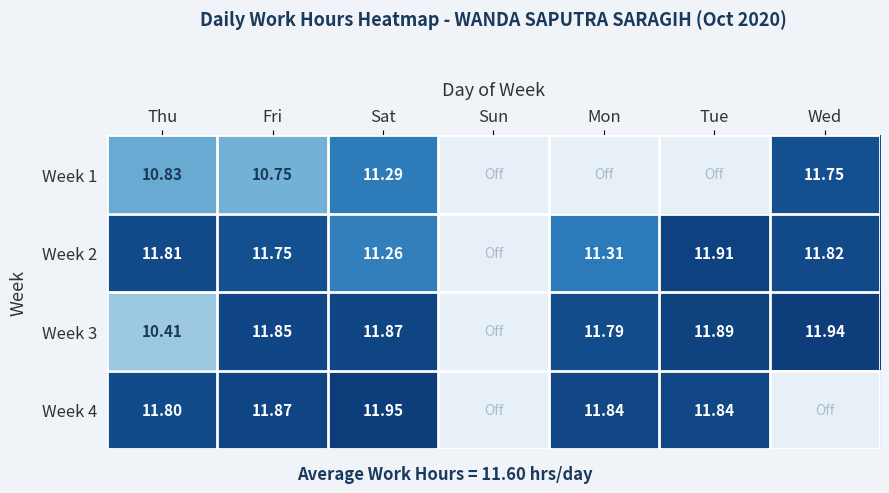

Is the value of Week 4 at Fri greater than the value of Week 3 at Wed?

No